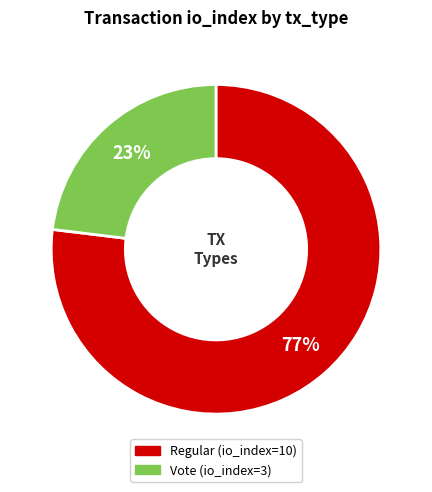

Do Regular (io_index=10) and Vote (io_index=3) together represent more than half of the pie?

Yes